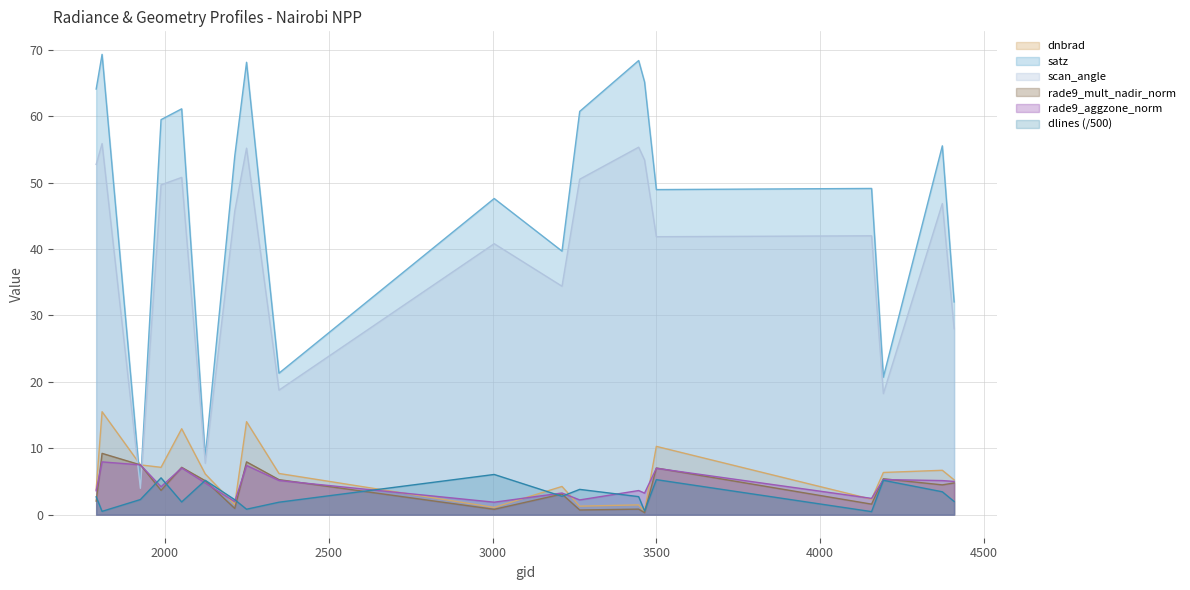

At which category is the sum across all series the highest?

1808